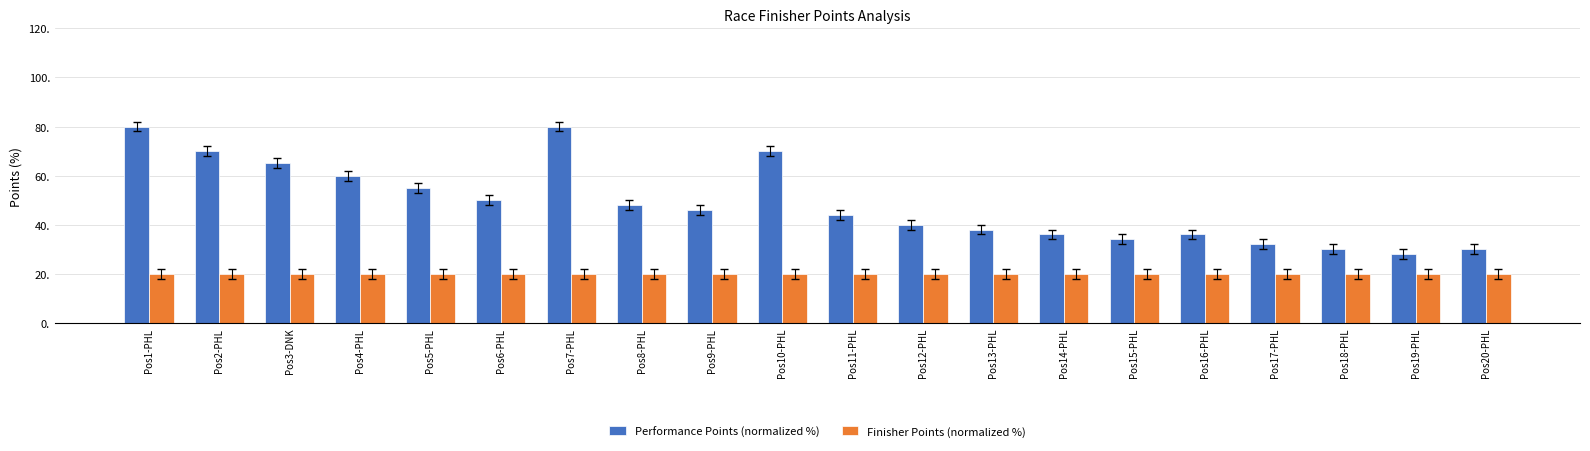

What is the average value of the Finisher Points (normalized %) series?

20.0